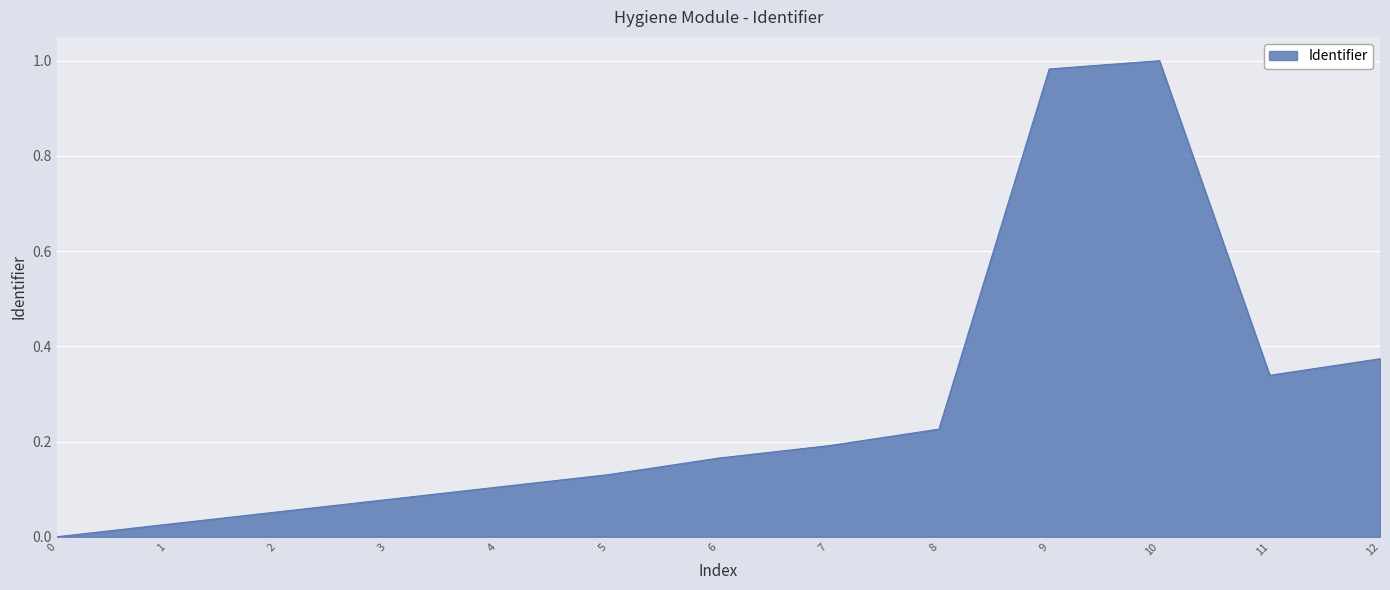

Count the number of categories in the chart.

13